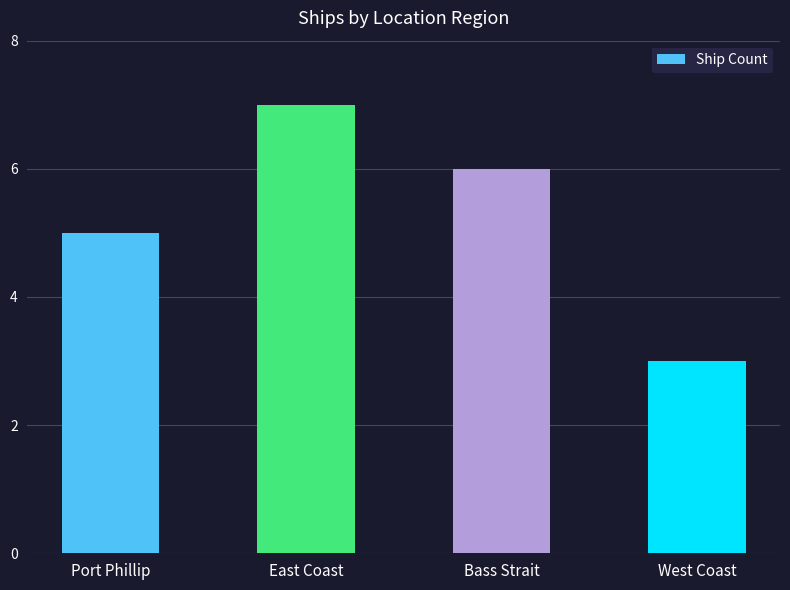

What is the difference between the values at Port Phillip and Bass Strait?

1